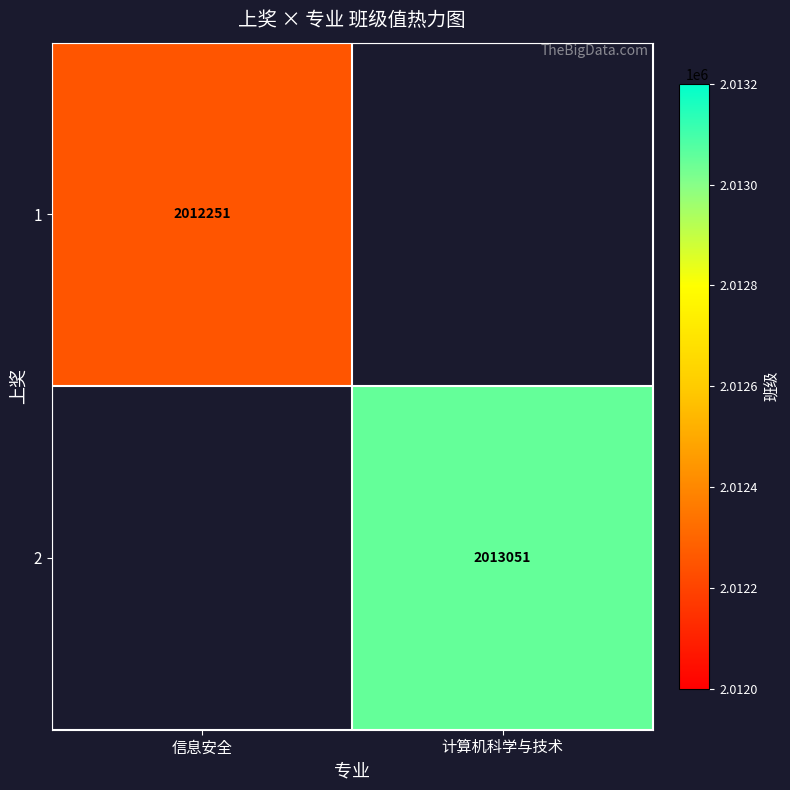

The 1 series shows 3571032 at 信息安全. True or false?

False